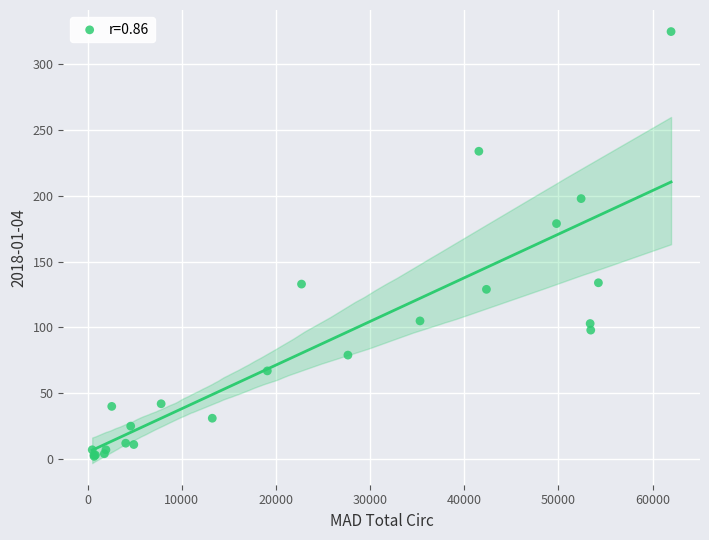

What Y value in the scatter plot is closest to 163?

179